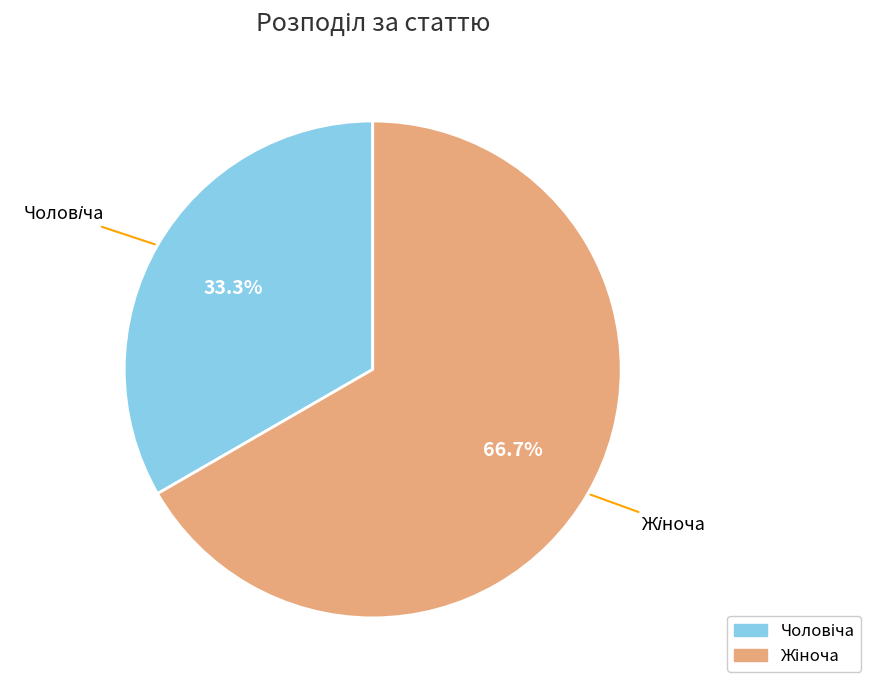

Is there a majority slice in this chart?

Yes